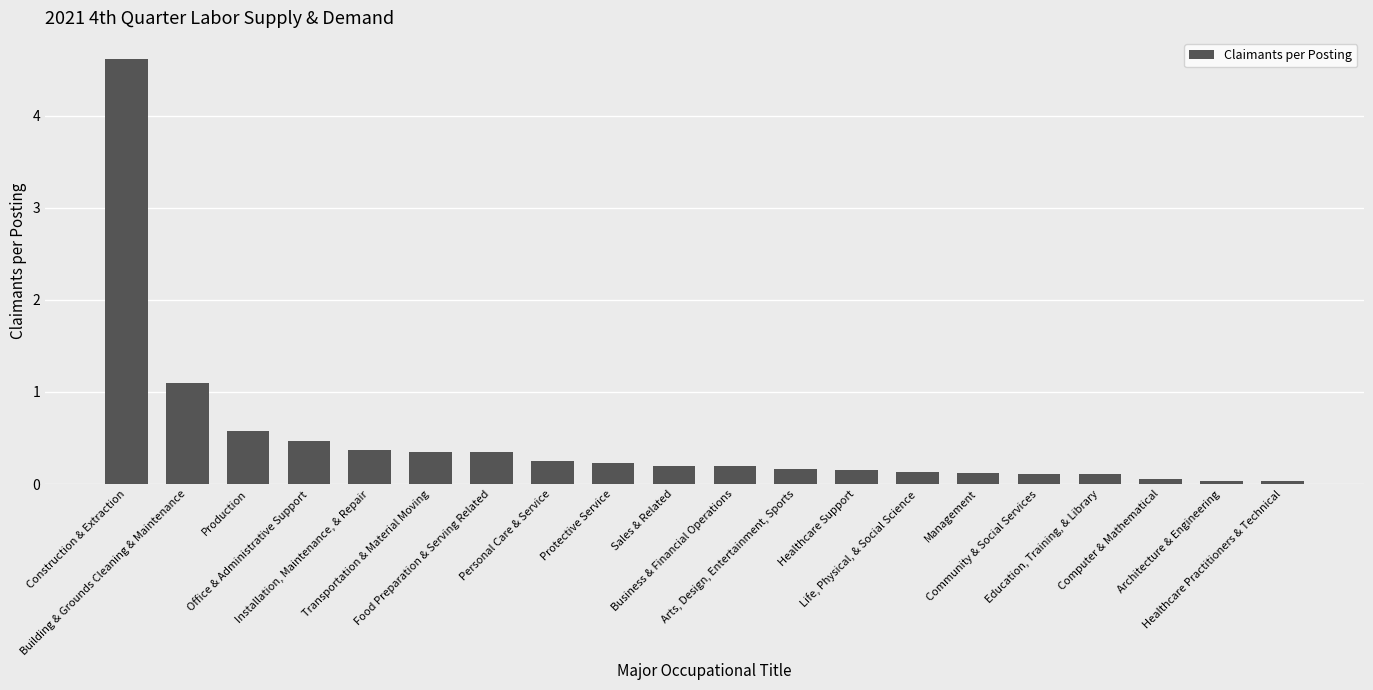

What is the difference between the maximum and minimum values?

4.6